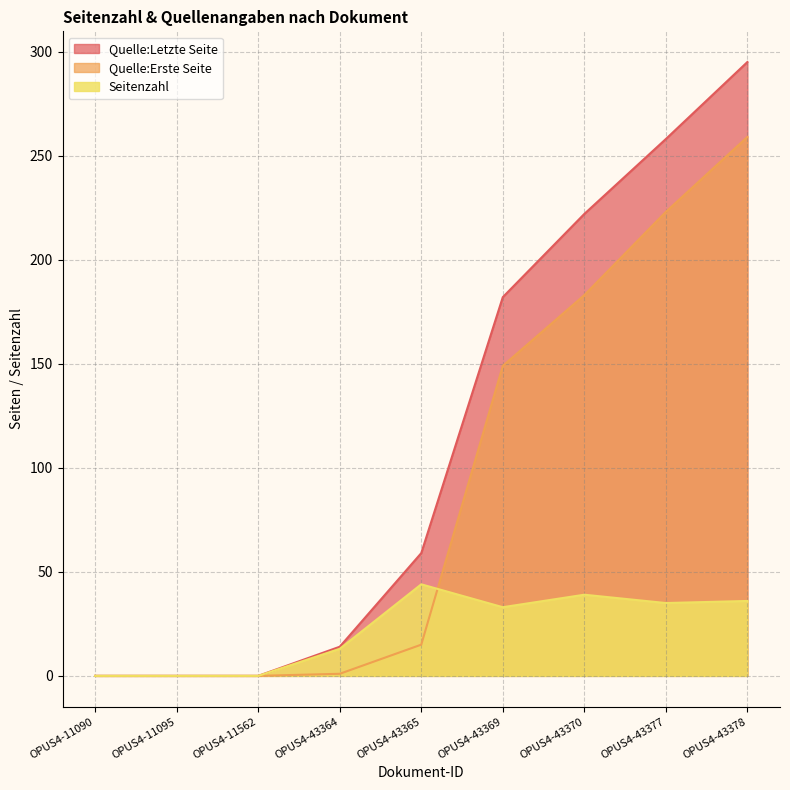

List the series in order of their peak value, lowest first.

Seitenzahl, Quelle:Erste Seite, Quelle:Letzte Seite